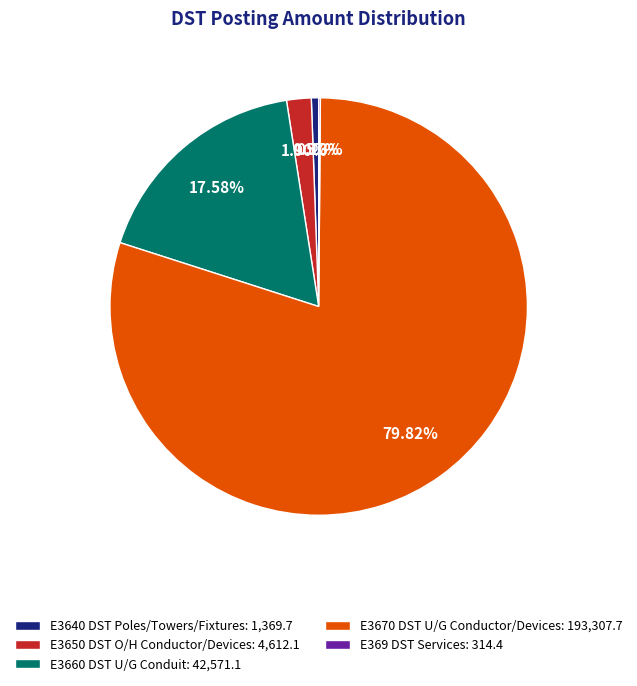

Does any single category account for the majority?

Yes